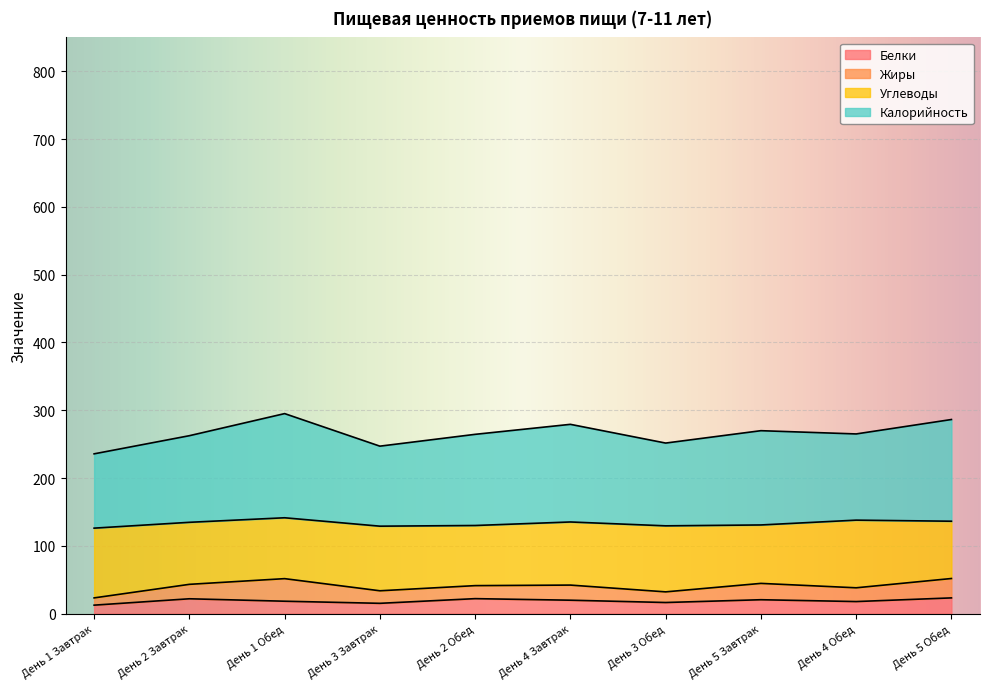

What is the total value across all series at День 5 Обед?

286.3